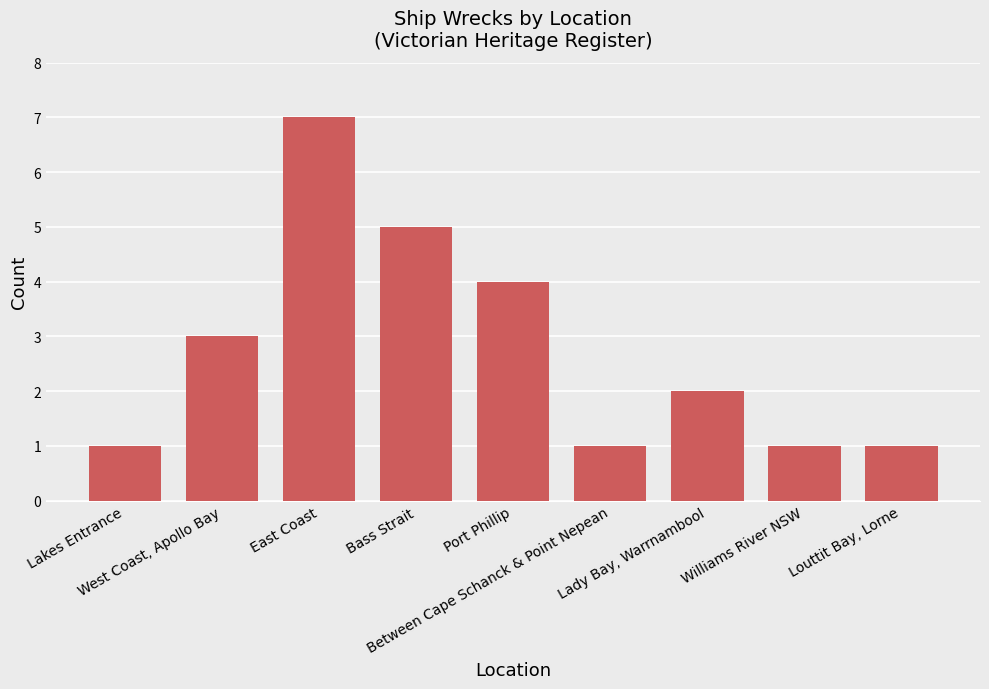

Does the chart contain stacked bars?

No